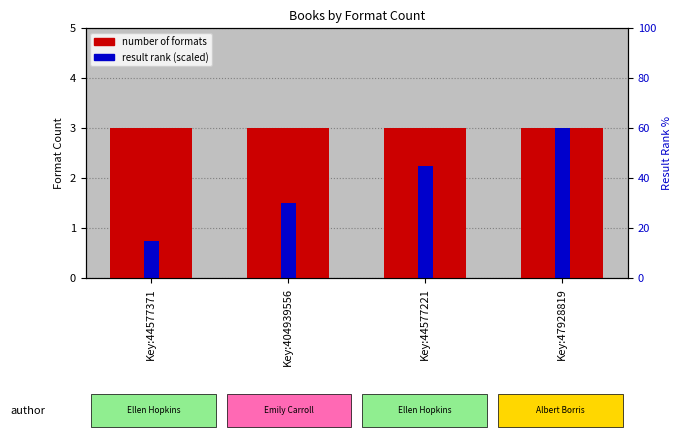

How many data points in result rank (scaled) are above 2?

2